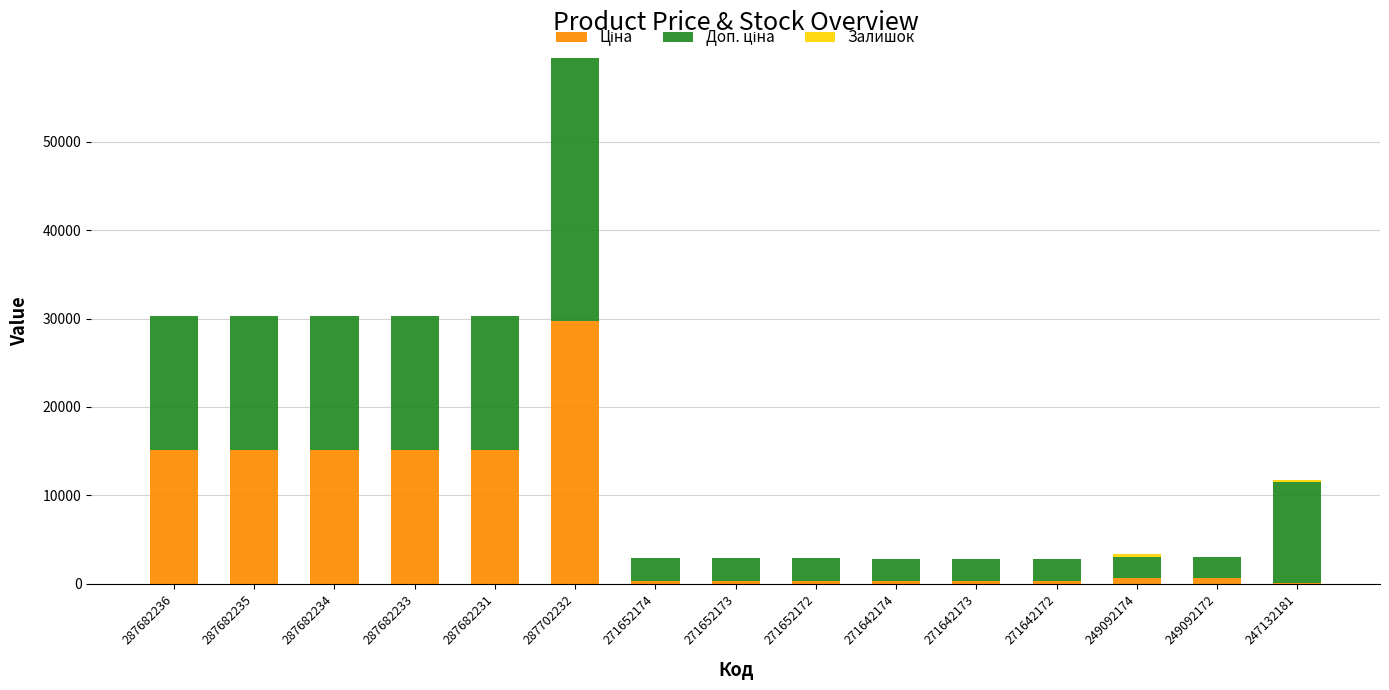

At which category is the sum across all series the highest?

287702232